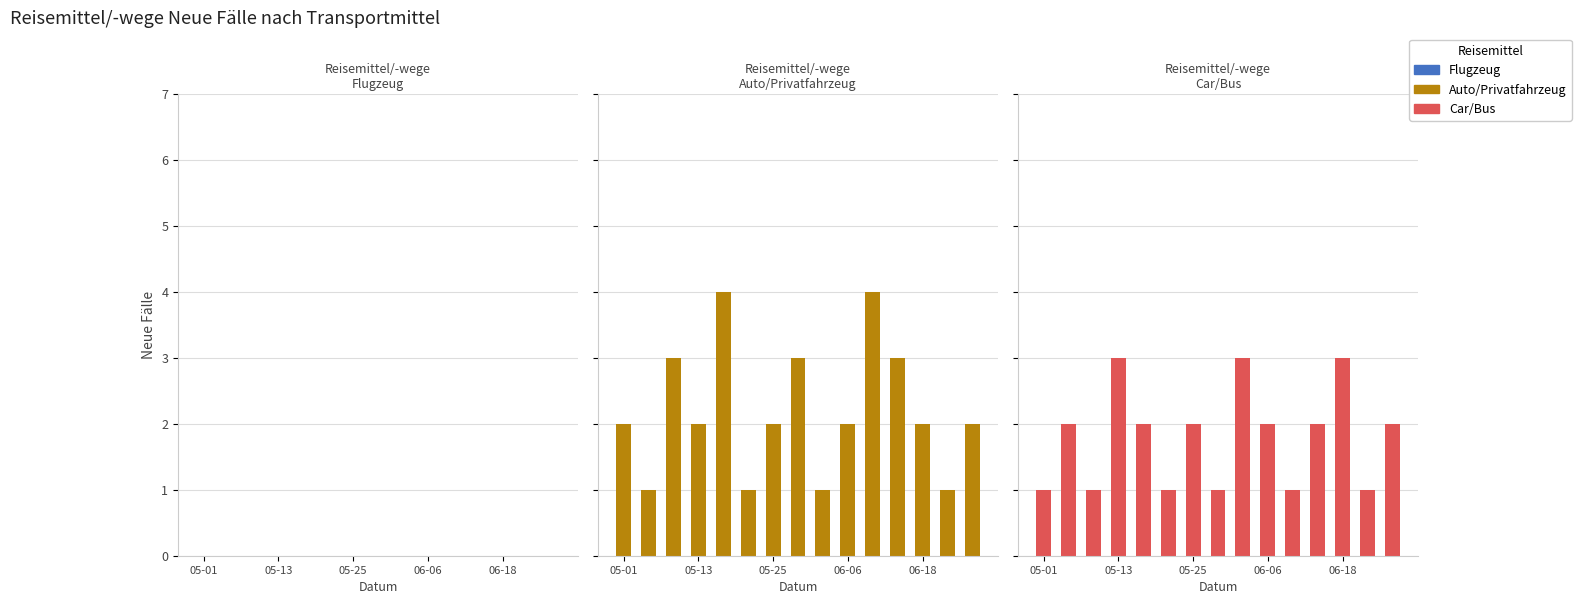

At which category is the sum across all series the highest?

06-18